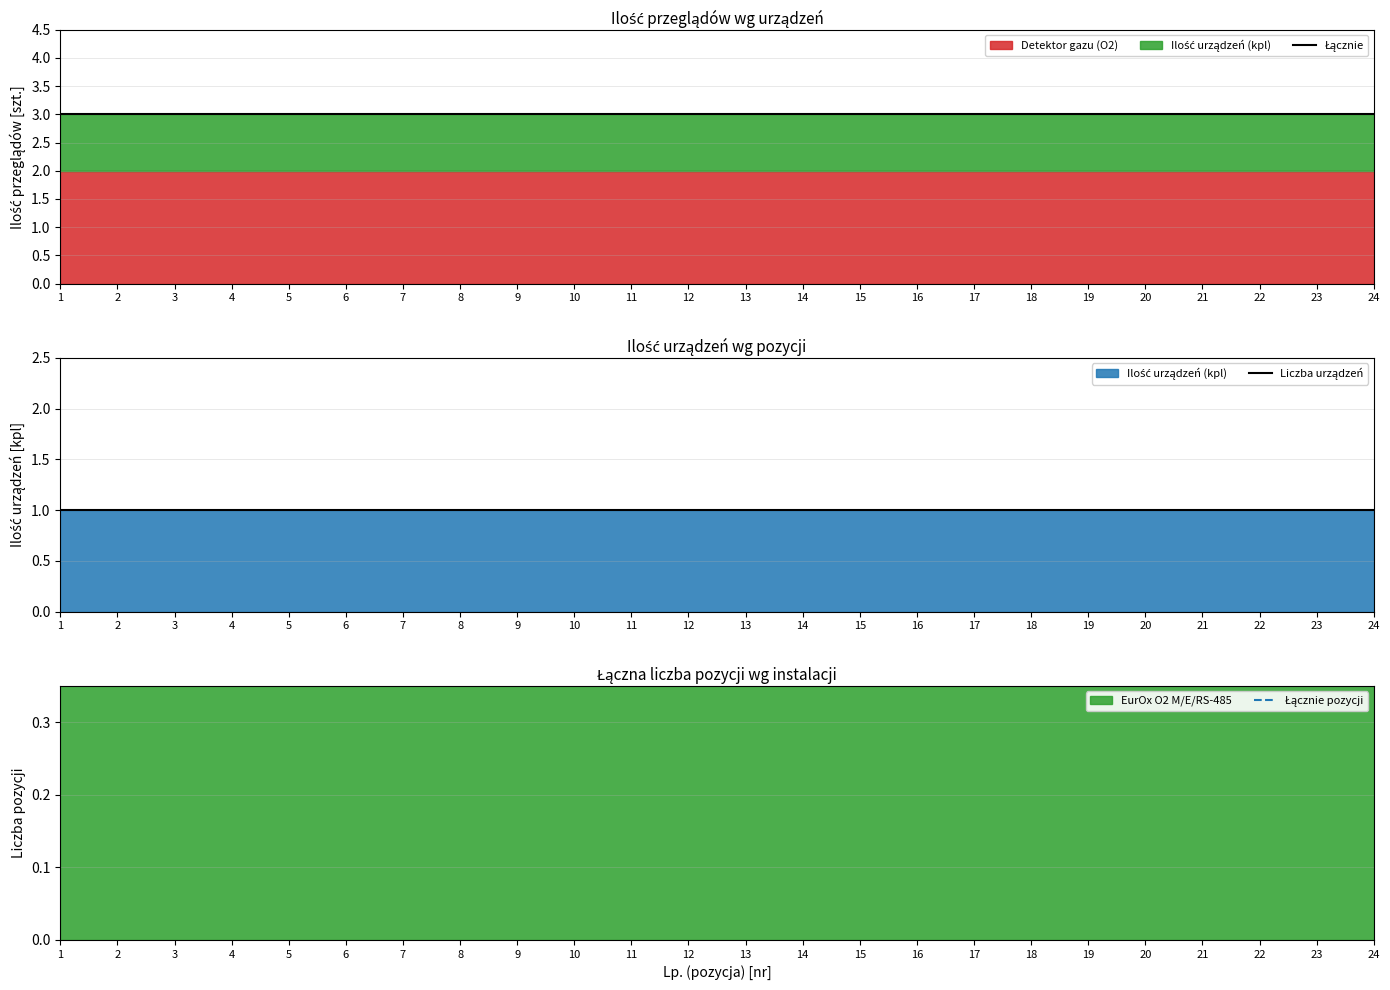

Which series has the largest total across all categories?

Łącznie